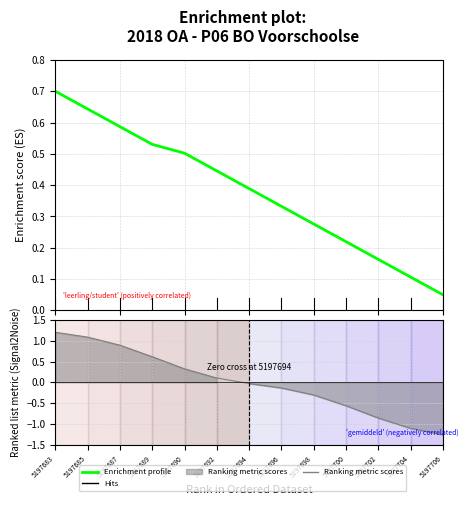

The chart shows a value of 1.0 at 5197683. True or false?

False